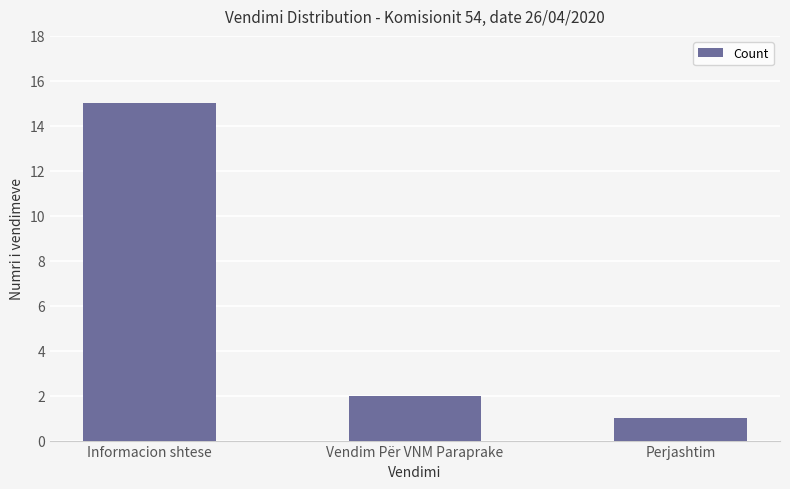

How many values are below 2?

1